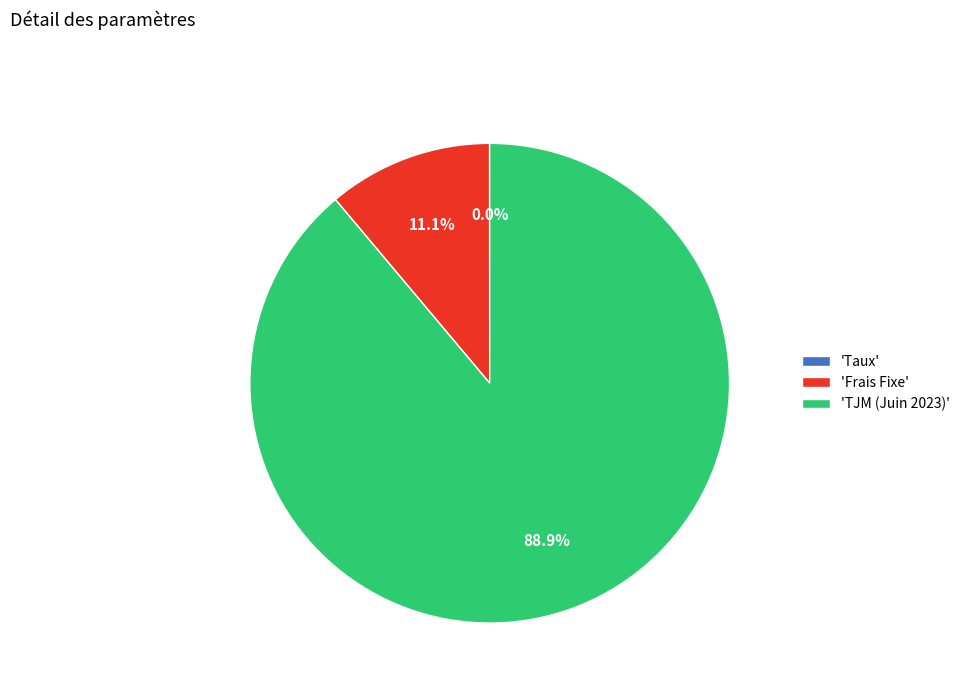

Which slice is the largest?

'TJM (Juin 2023)'